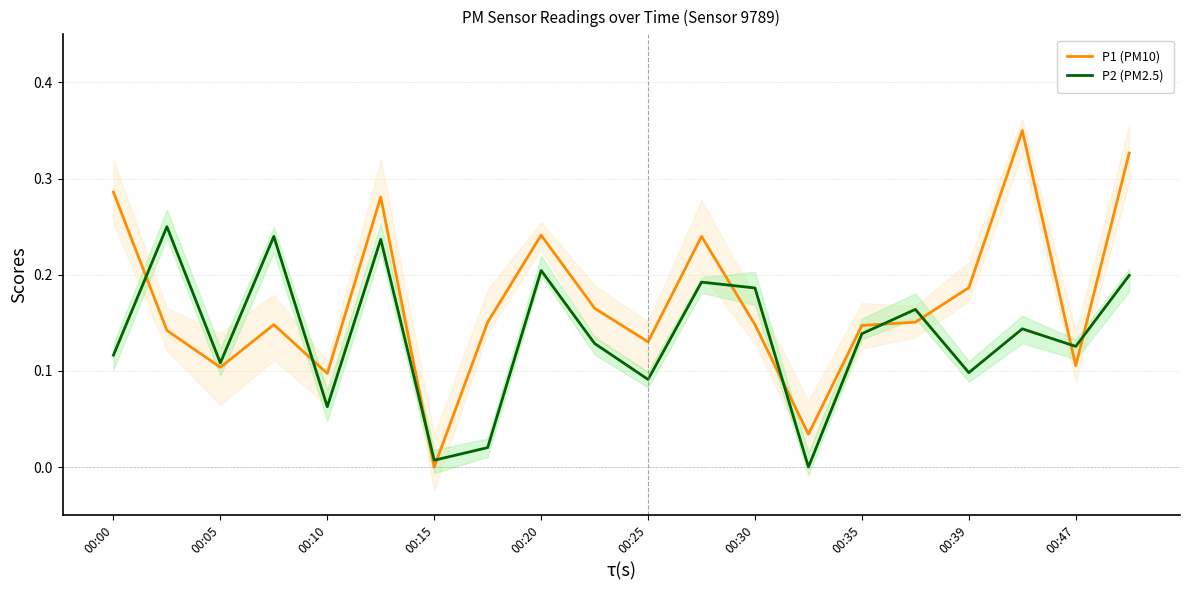

Does the chart display data point markers on the line(s)?

No